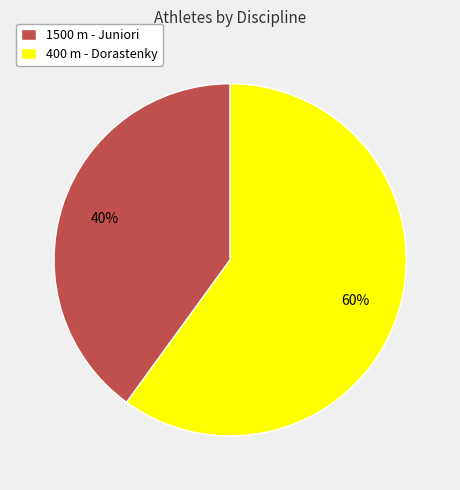

Combined, do 400 m - Dorastenky and 1500 m - Juniori account for over 50%?

Yes